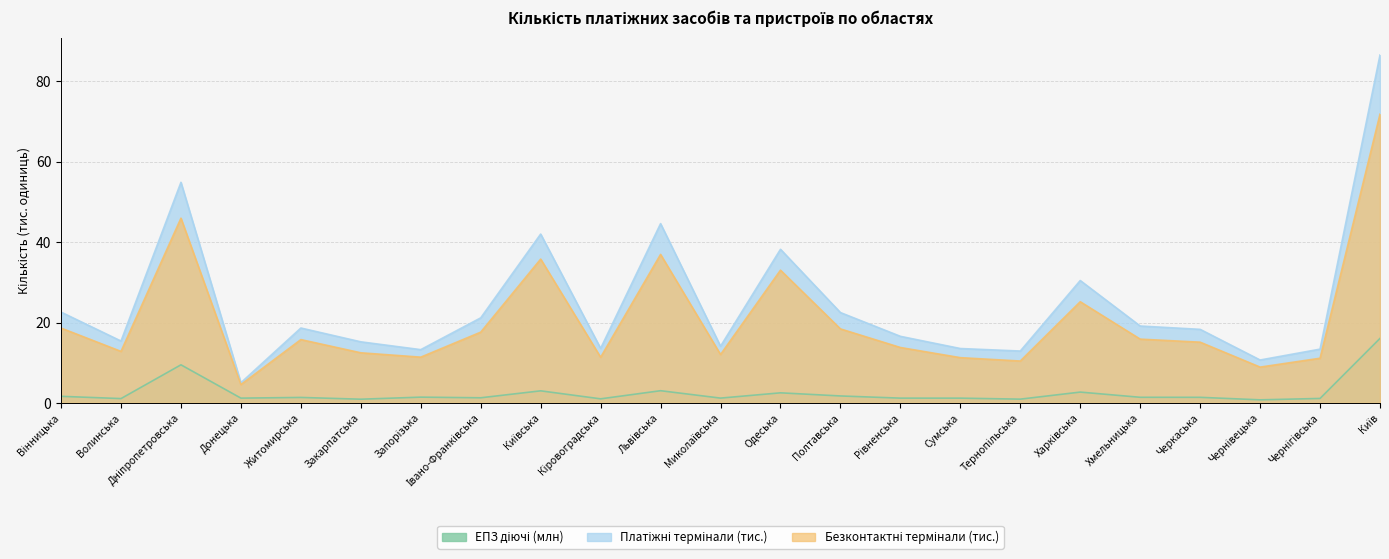

Where is Торговельні термінали nearest to the value 38?

Львівська